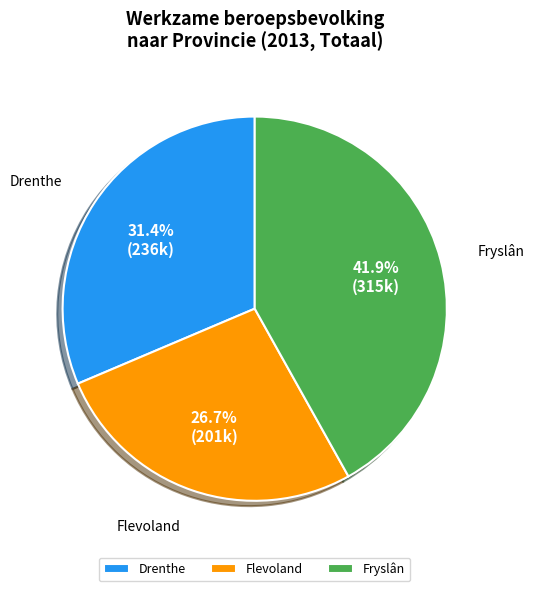

Rank the categories by value from lowest to highest.

Flevoland, Drenthe, Fryslân